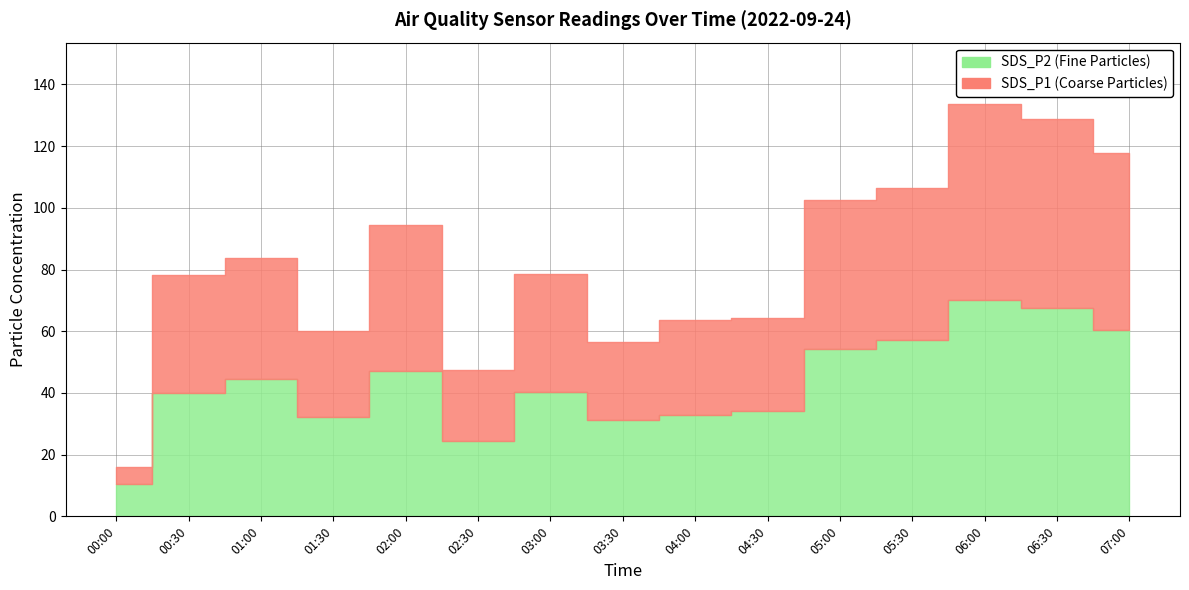

What are all the series names shown in the legend?

SDS_P1, SDS_P2